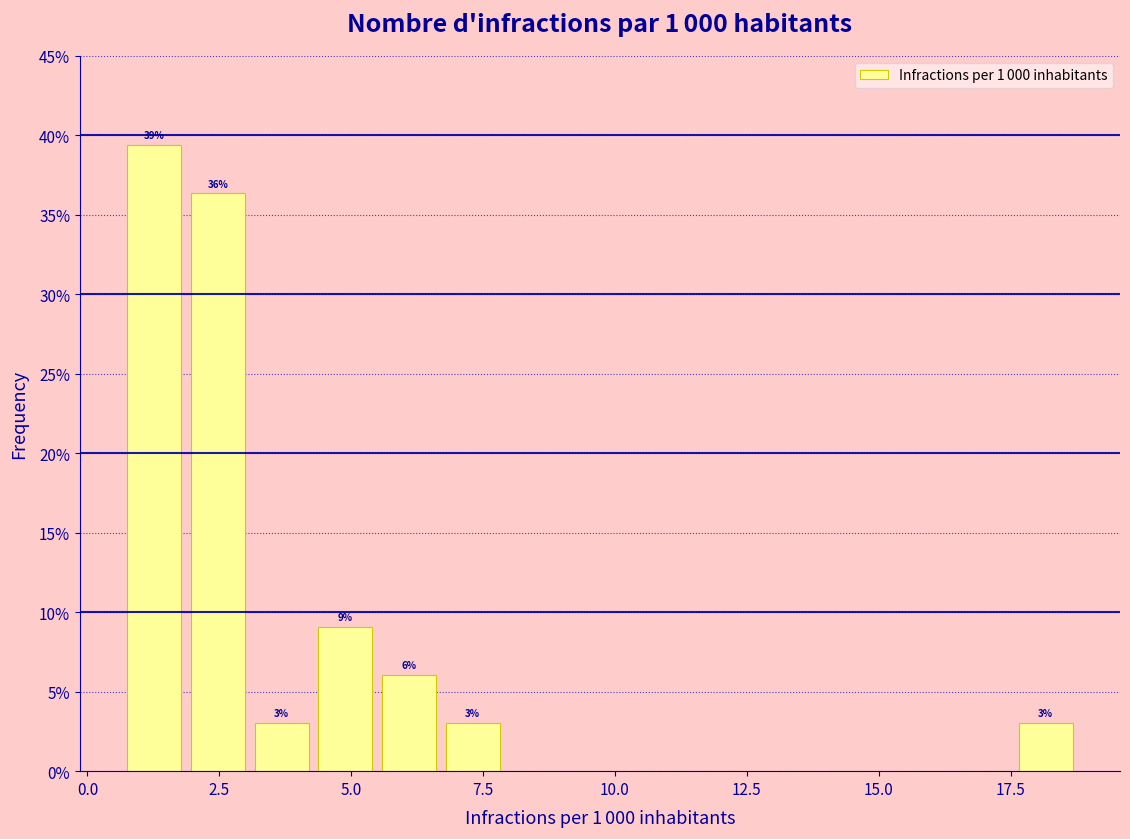

Around what value on the x-axis is the tallest bar? Give the approximate position of its centre, as read against the axis.

1.5